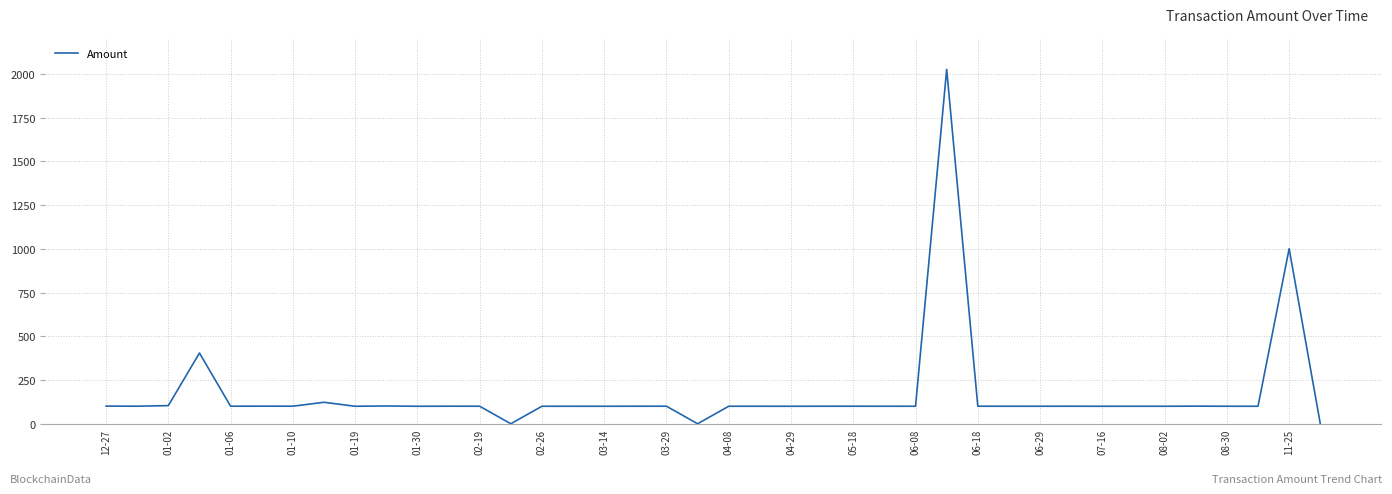

What is the greatest value displayed?

2026.4